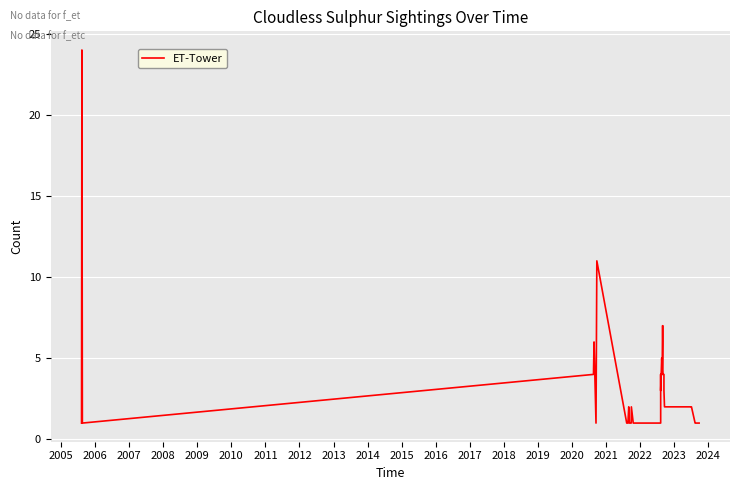

True or false: there are more than 2 points higher than both neighbors.

True